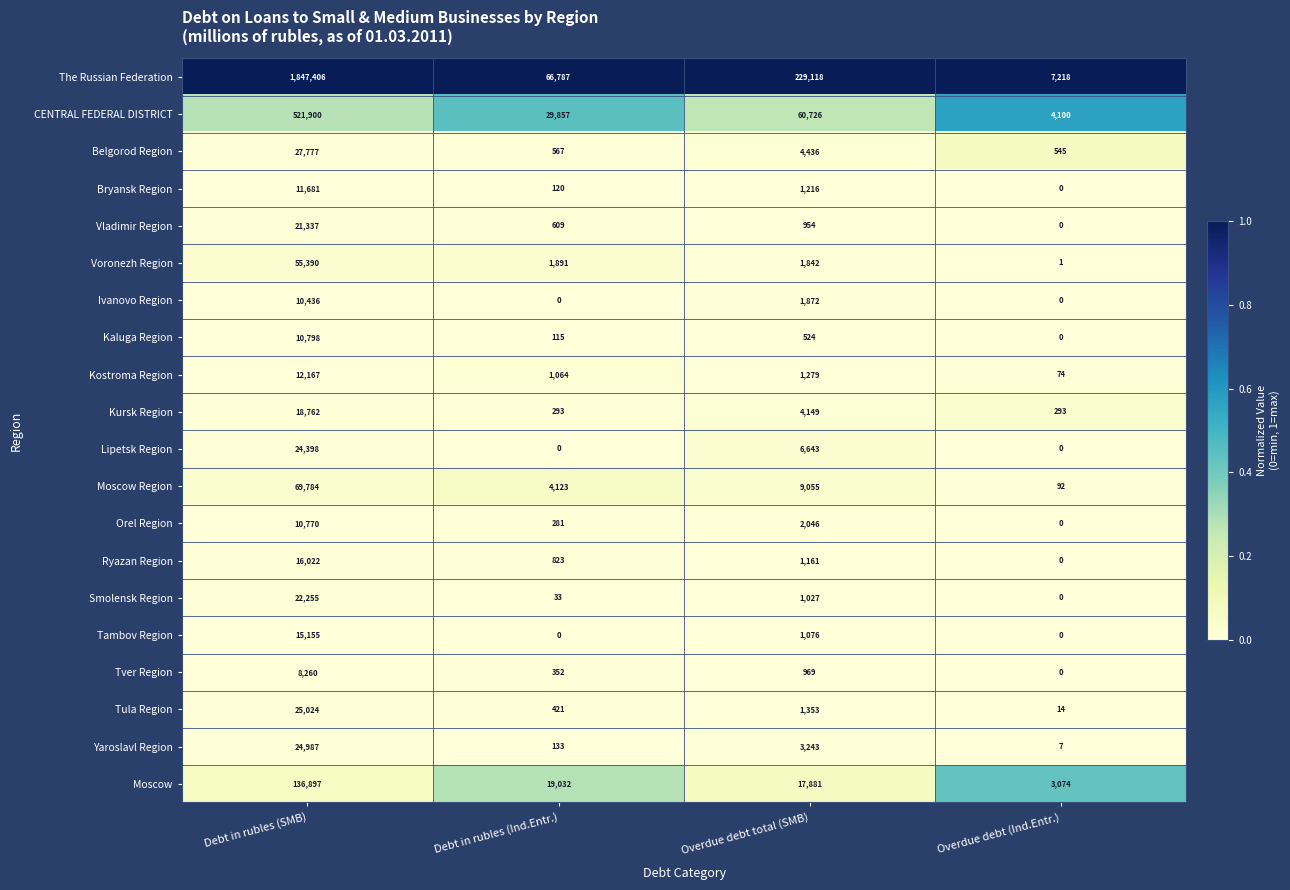

Rank the series at Debt in rubles (SMB) from lowest to highest value.

Tver Region, Ivanovo Region, Orel Region, Kaluga Region, Bryansk Region, Kostroma Region, Tambov Region, Ryazan Region, Kursk Region, Vladimir Region, Smolensk Region, Lipetsk Region, Yaroslavl Region, Tula Region, Belgorod Region, Voronezh Region, Moscow Region, Moscow, CENTRAL FEDERAL DISTRICT, The Russian Federation